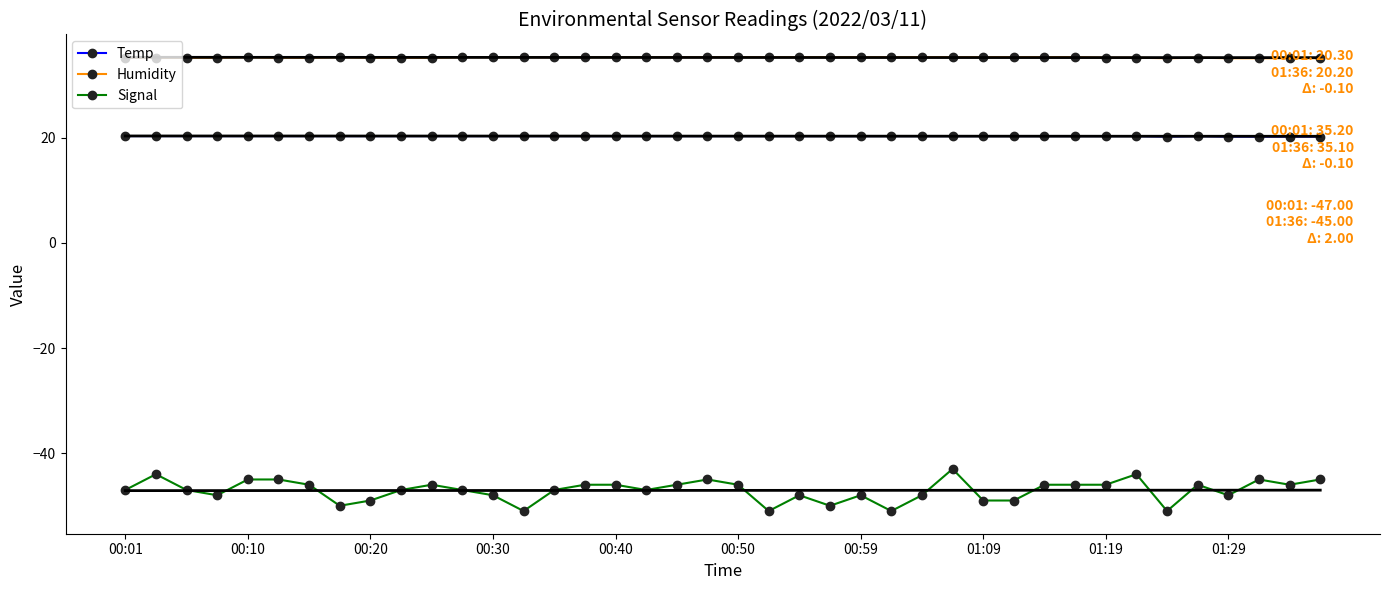

True or false: Temp has a value of 20.3 at 00:20.

True